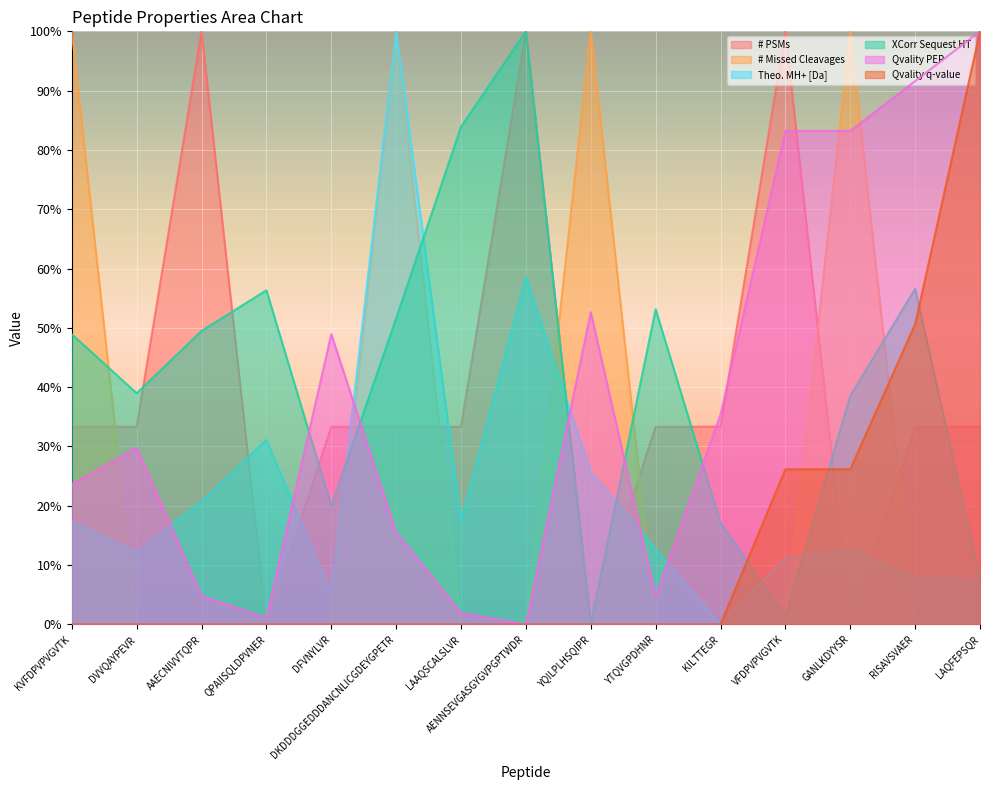

How many times do # Missed Cleavages and Theo. MH+ [Da] cross each other?

5